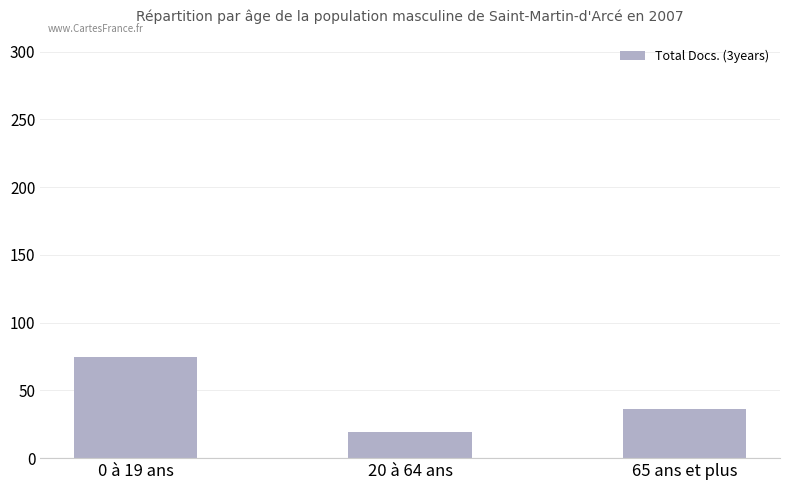

How many values are below 36?

1